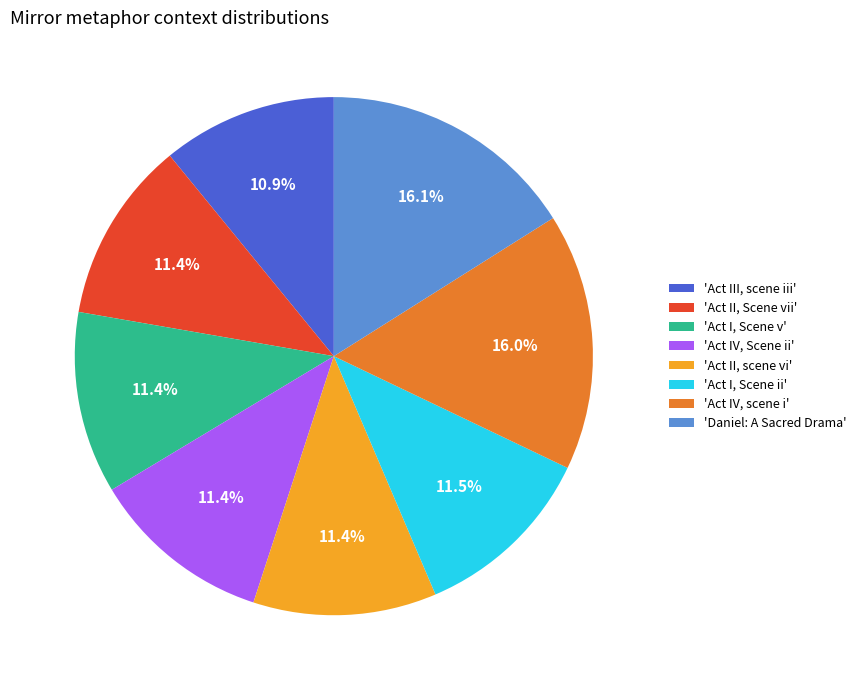

To the nearest percent, what is the difference between the largest and smallest slice percentages?

5%